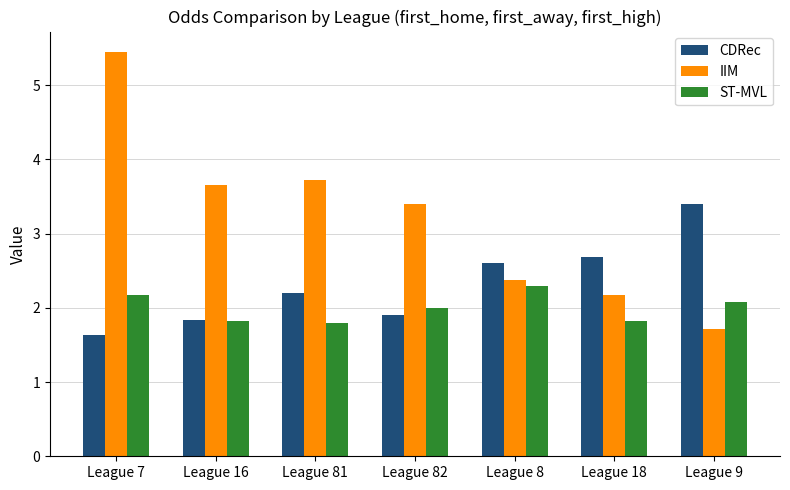

What is the lowest value of the IIM series?

1.7